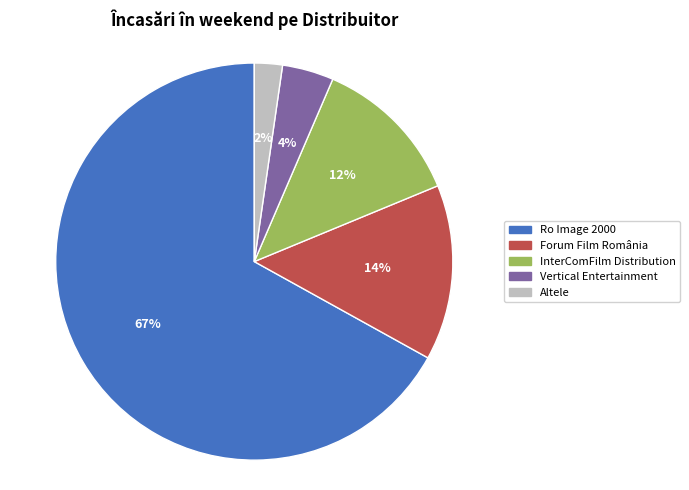

To the nearest percent, what is the average slice percentage?

20%